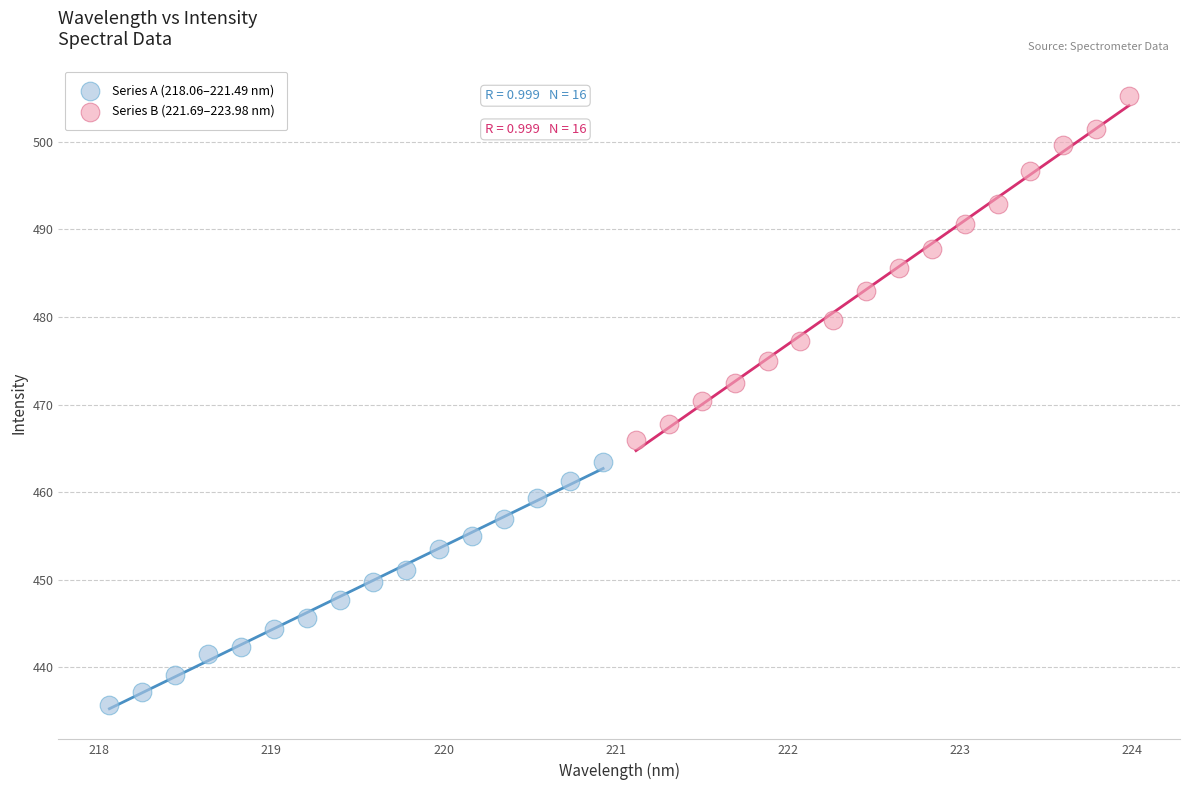

Which series has the widest spread of Y values?

Series B (221.69–223.98 nm)